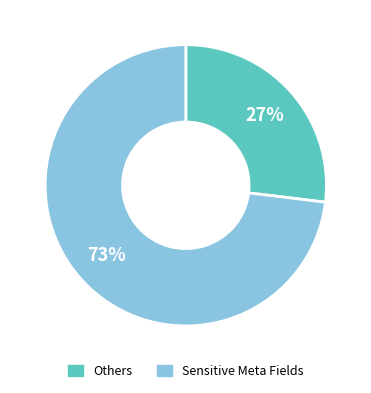

To the nearest percent, what is the difference between the largest and smallest slice percentages?

46%